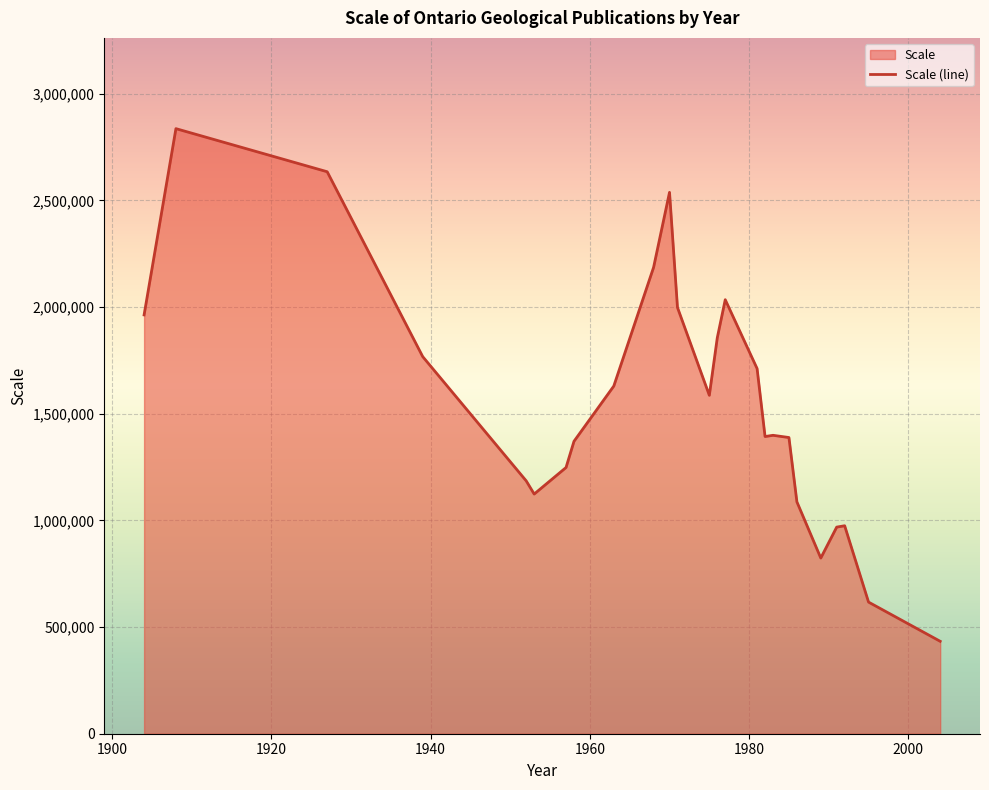

What is the difference between the second highest and minimum values?

2201295.9